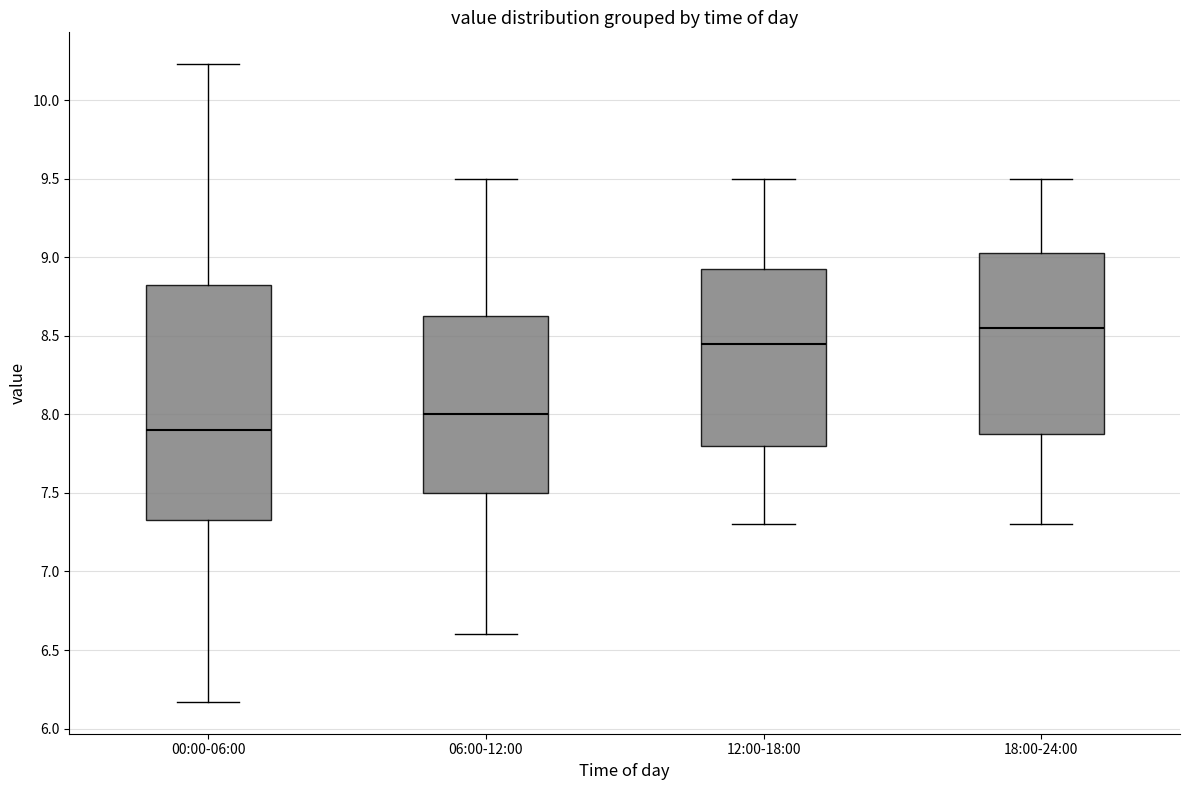

Which box is the tallest, from its lower edge to its upper edge?

00:00-06:00